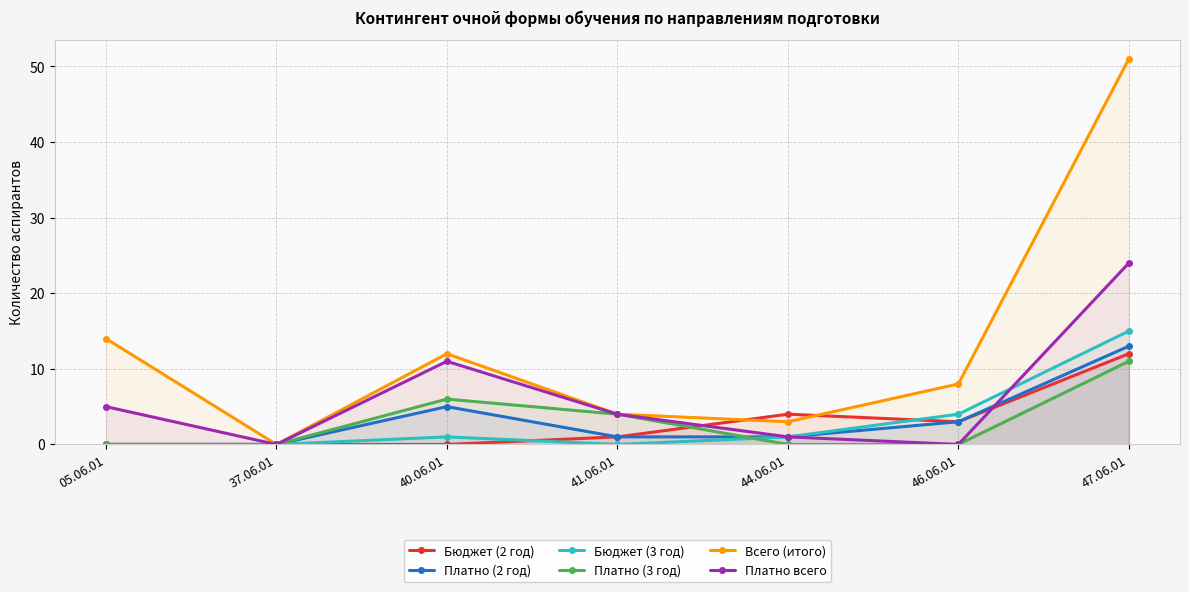

At which category is the sum across all series the highest?

47.06.01